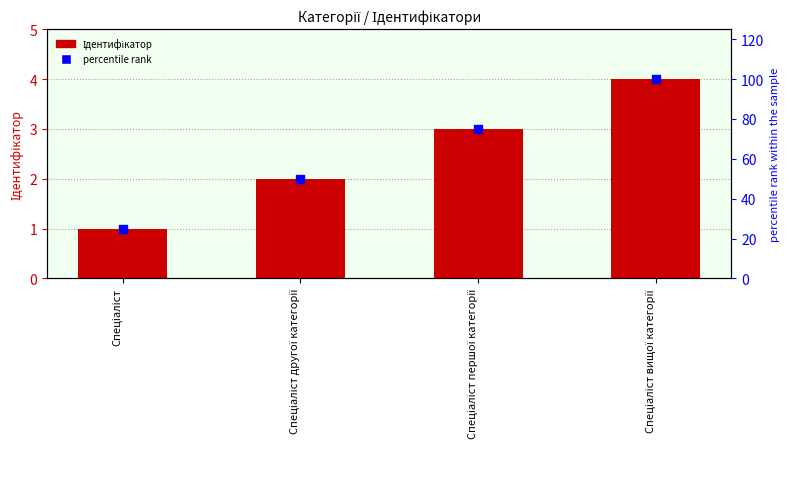

At which category is the sum across all series the highest?

Спеціаліст вищої категорії